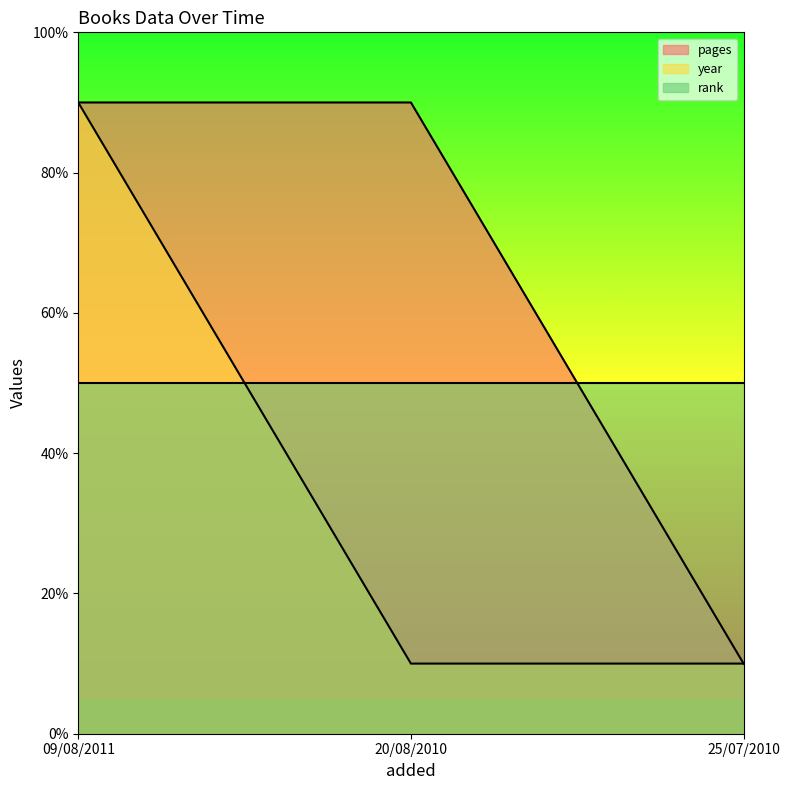

The pages series shows 120 at 20/08/2010. True or false?

False